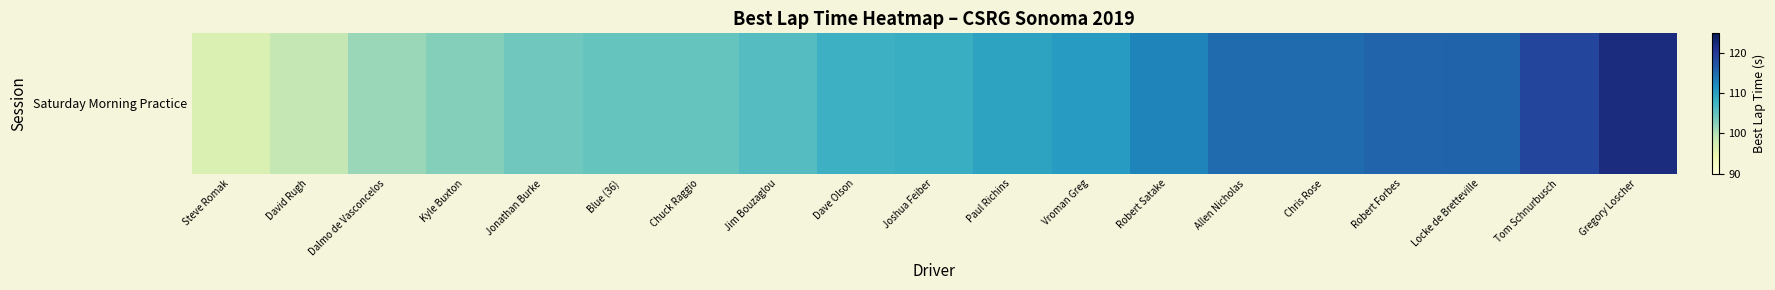

The value at Steve Romak is 166.9. True or false?

False